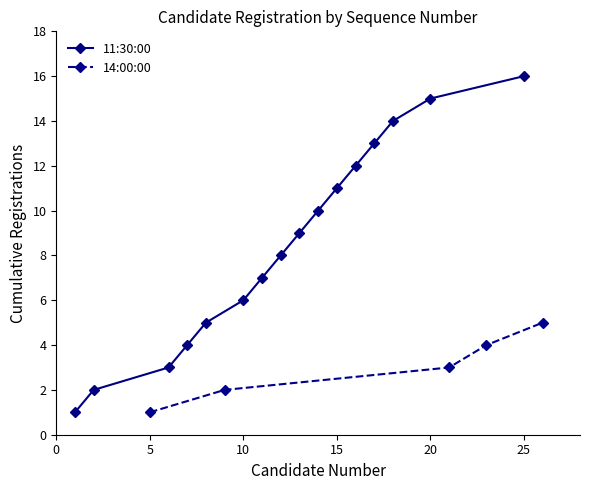

How many data points are less than 13?

12